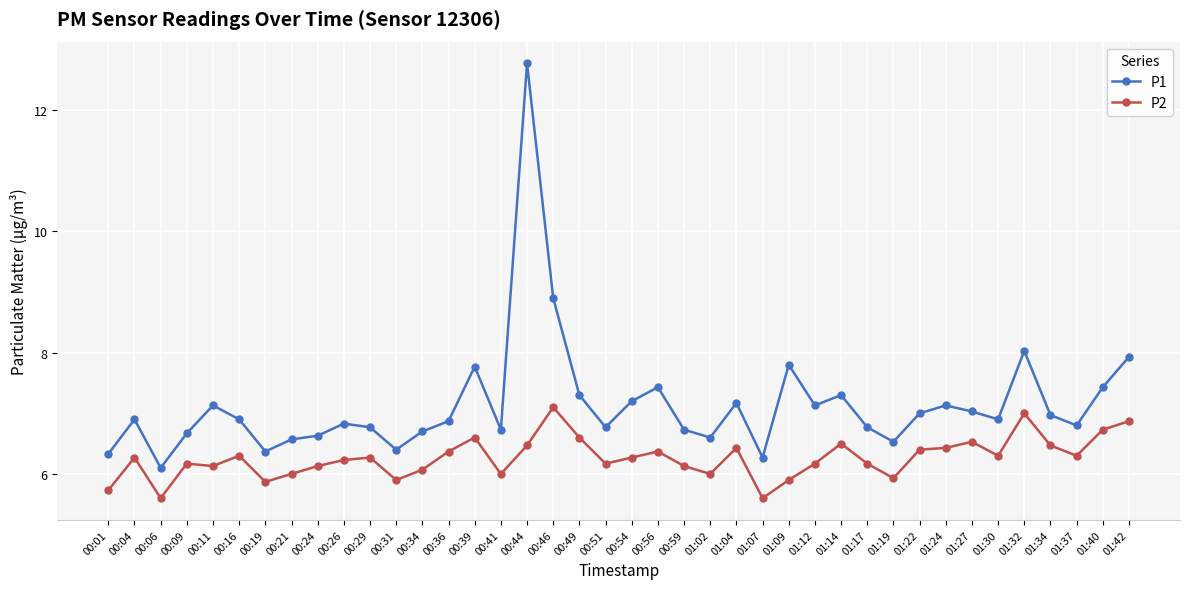

How many lines are shown in the chart?

2